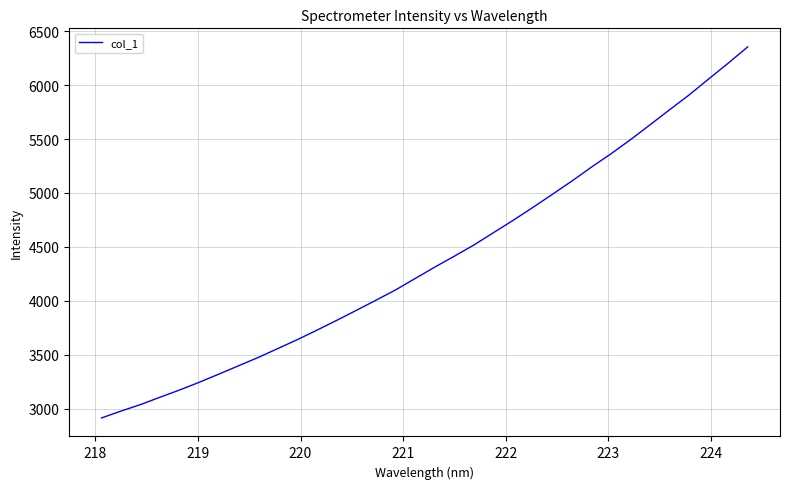

What is the minimum value shown in the chart?

2915.0